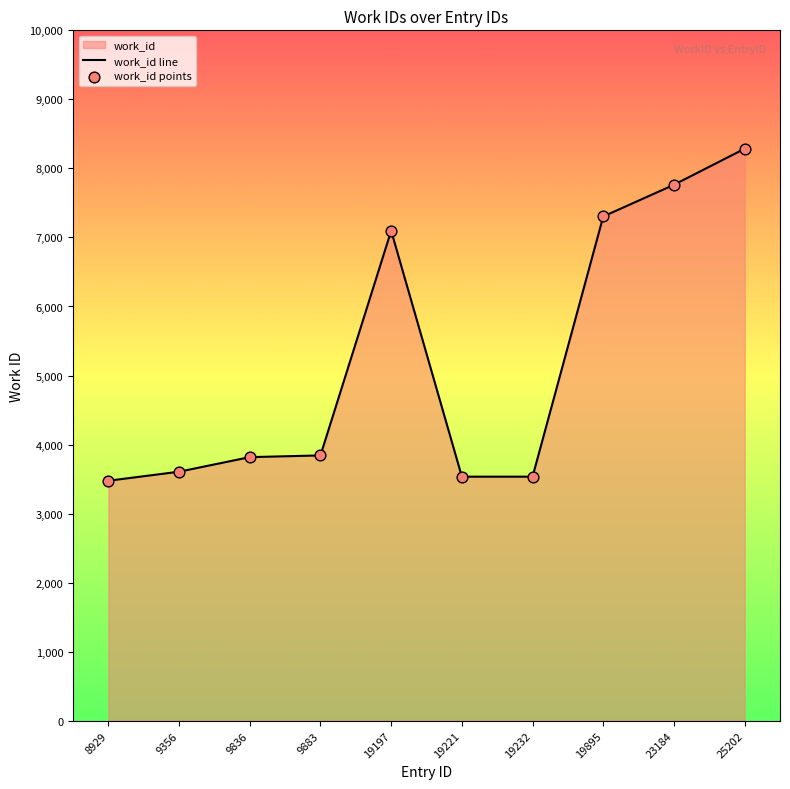

Approximately how many times larger is the value at 19221 compared to 19895?

0.5